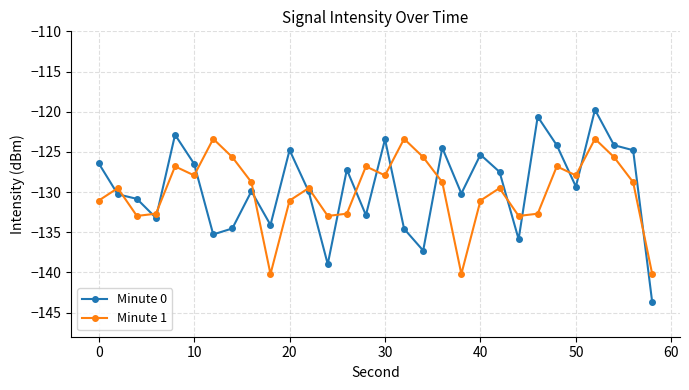

How many interior local valleys does the Minute 0 series have?

9